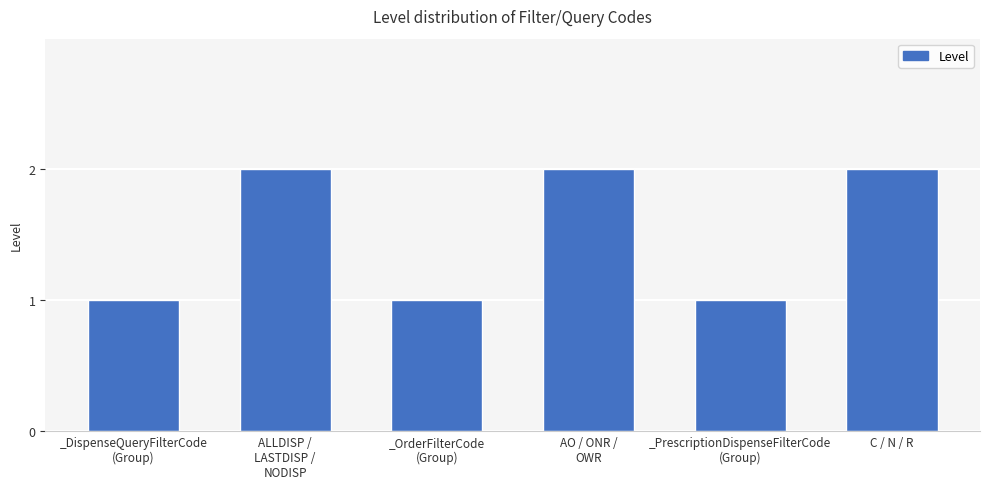

What position from the right is ALLDISP /
LASTDISP /
NODISP?

5